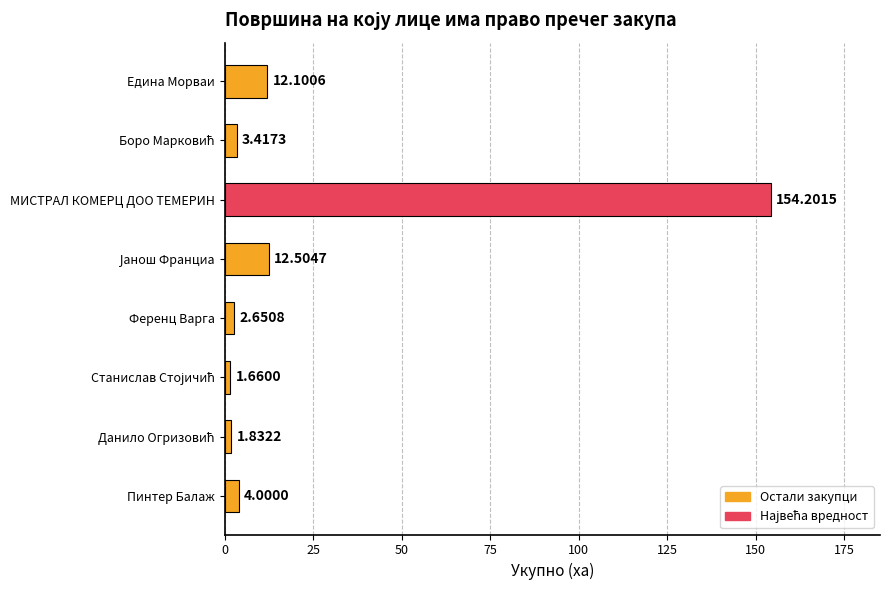

At which category does the chart reach its peak across all series?

МИСТРАЛ КОМЕРЦ ДОО ТЕМЕРИН